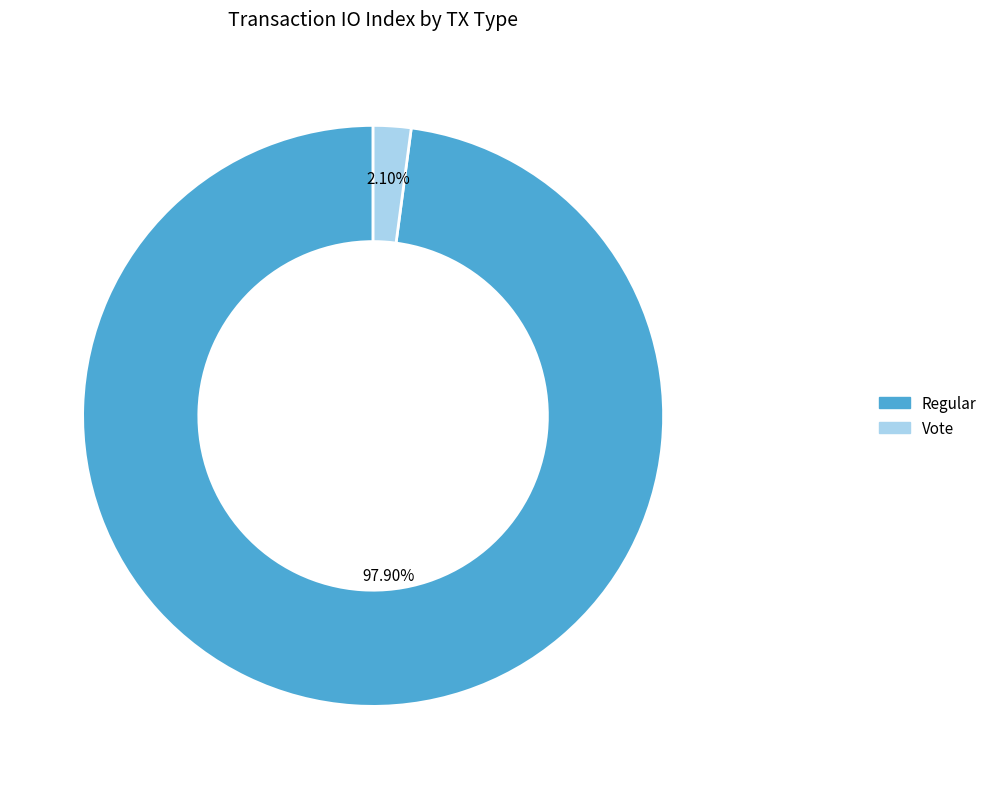

Which has a higher value, Regular or Vote?

Regular